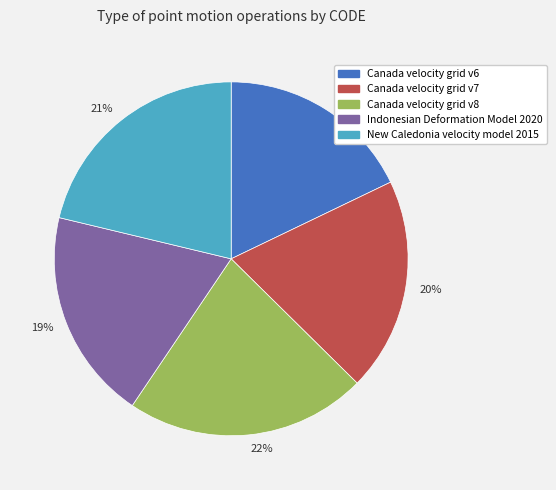

Do 20% and 19% together represent more than half of the pie?

No